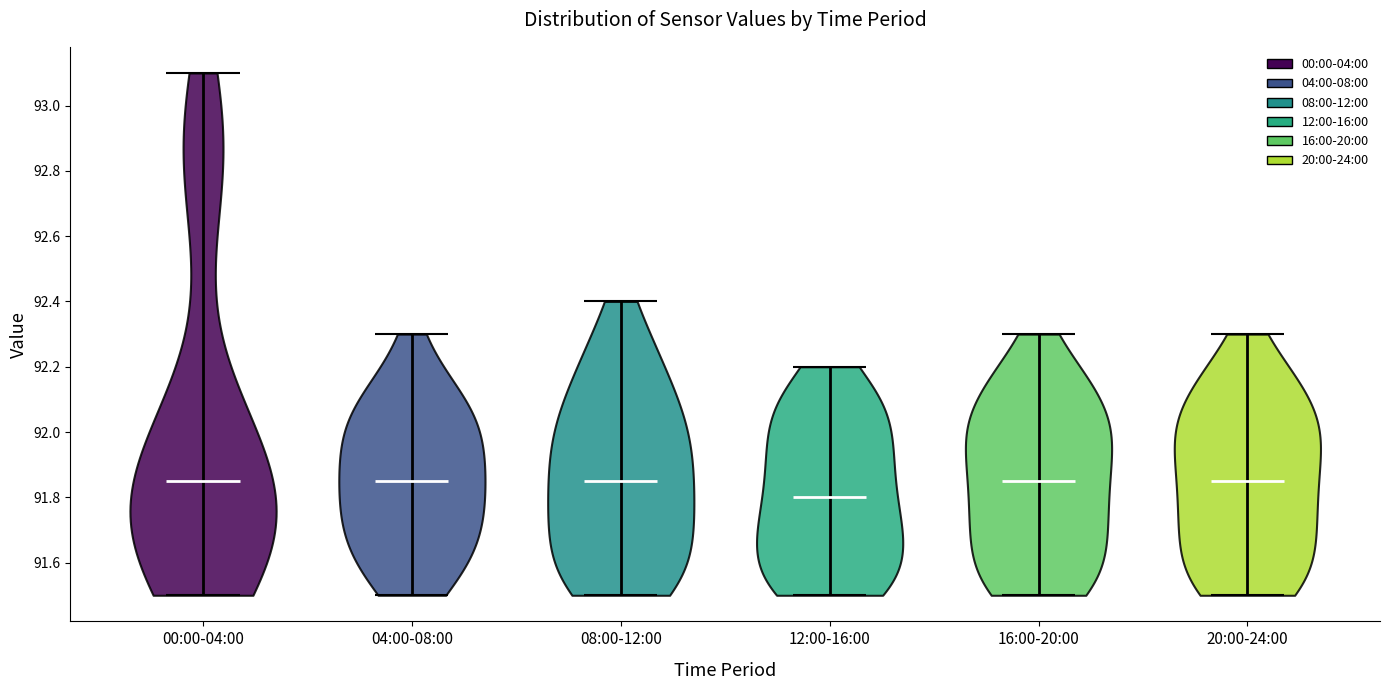

What is the lowest point the violin for 00:00-04:00 reaches on the y-axis? The values are not printed on the chart, so give them approximately, as read against the axis.

91.50